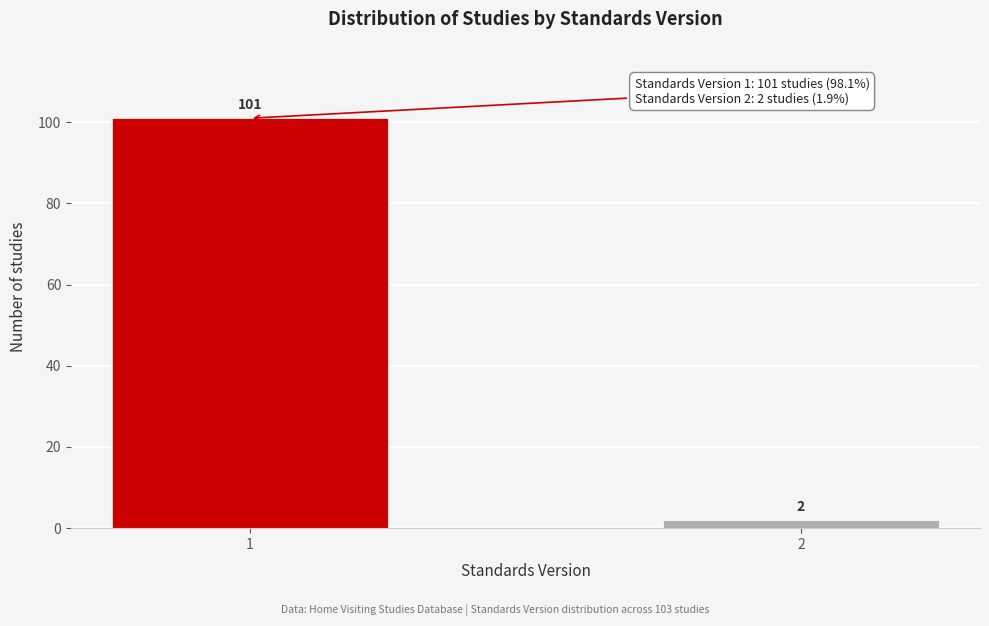

Reading right to left, transcribe all the data shown in this chart.

2	101